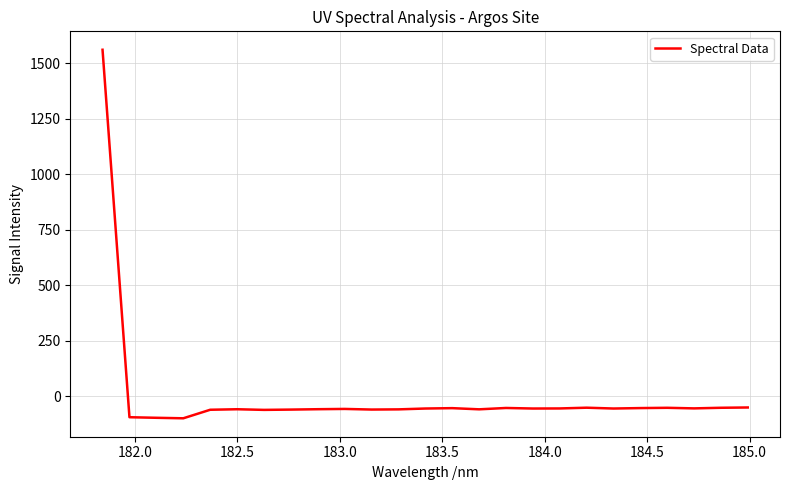

What is the greatest value displayed?

1560.8